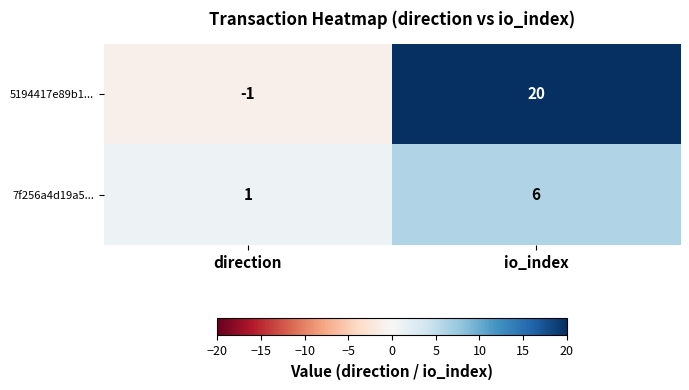

What value does the 7f256a4d19a5... series have at io_index?

6